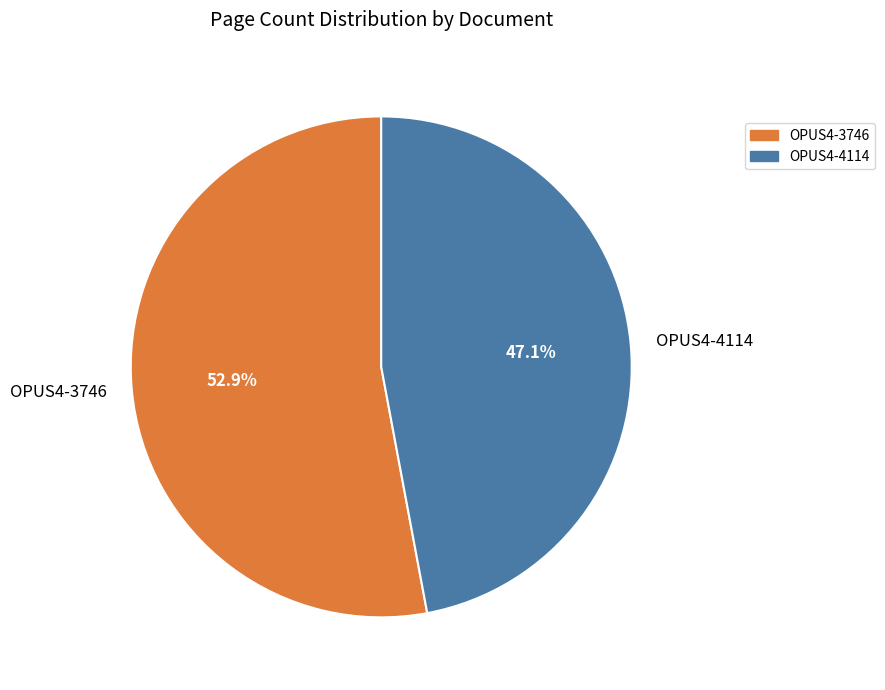

Is it true that OPUS4-4114 is 47% of the pie?

True